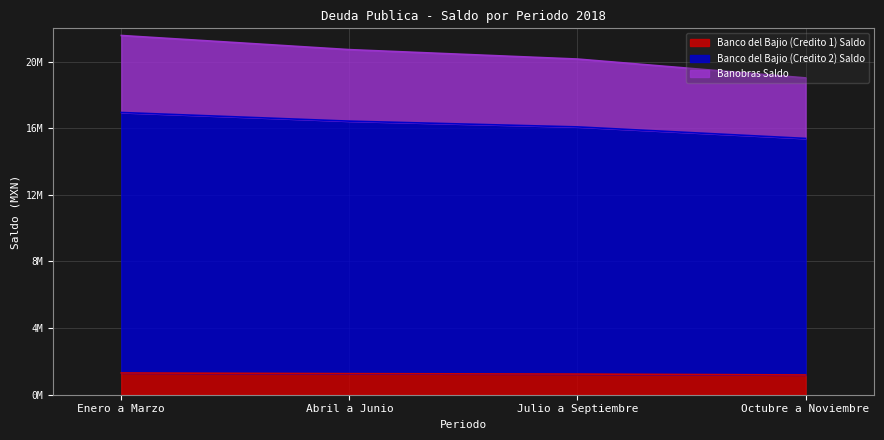

How many values in the Banco del Bajio (Credito 1) Saldo series are below 1266695?

2